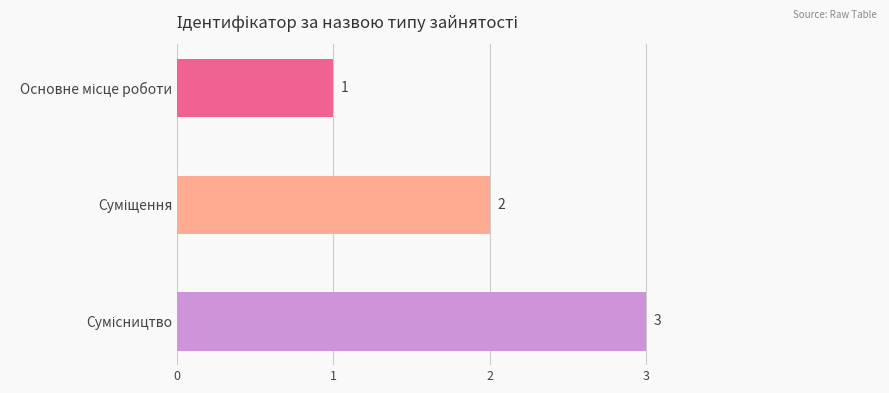

How many categories are shown in the chart?

3